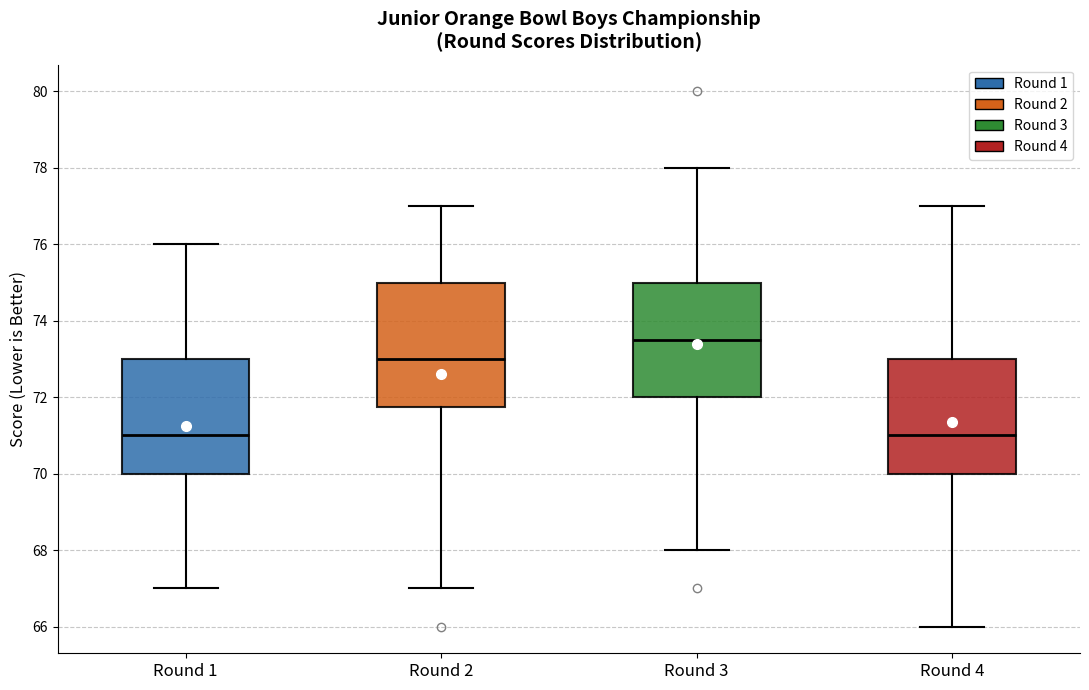

Comparing the boxes themselves (not the whiskers), which one is the tallest?

Round 2